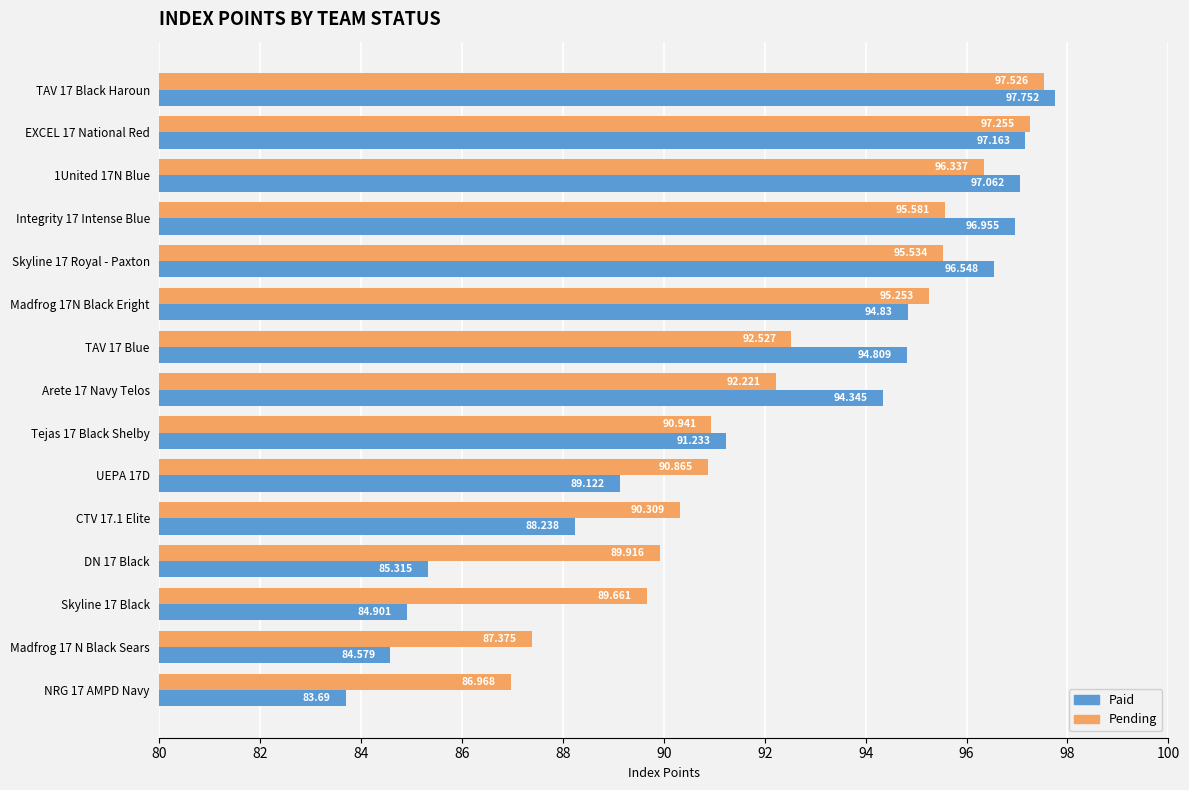

List the series in order of their overall mean, highest first.

Pending, Paid